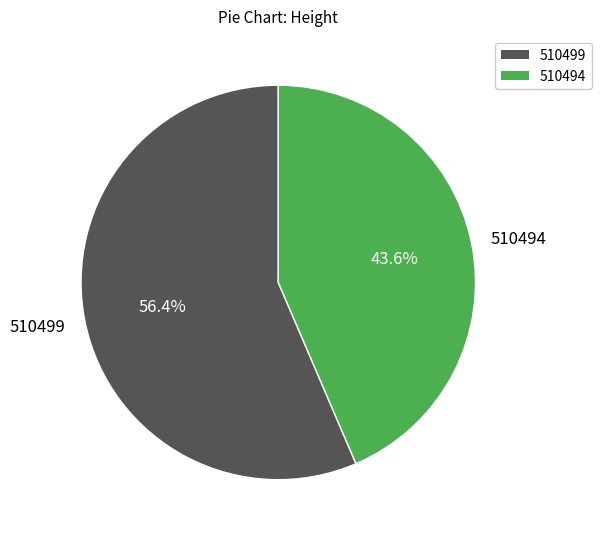

Count the number of slices in the pie.

2